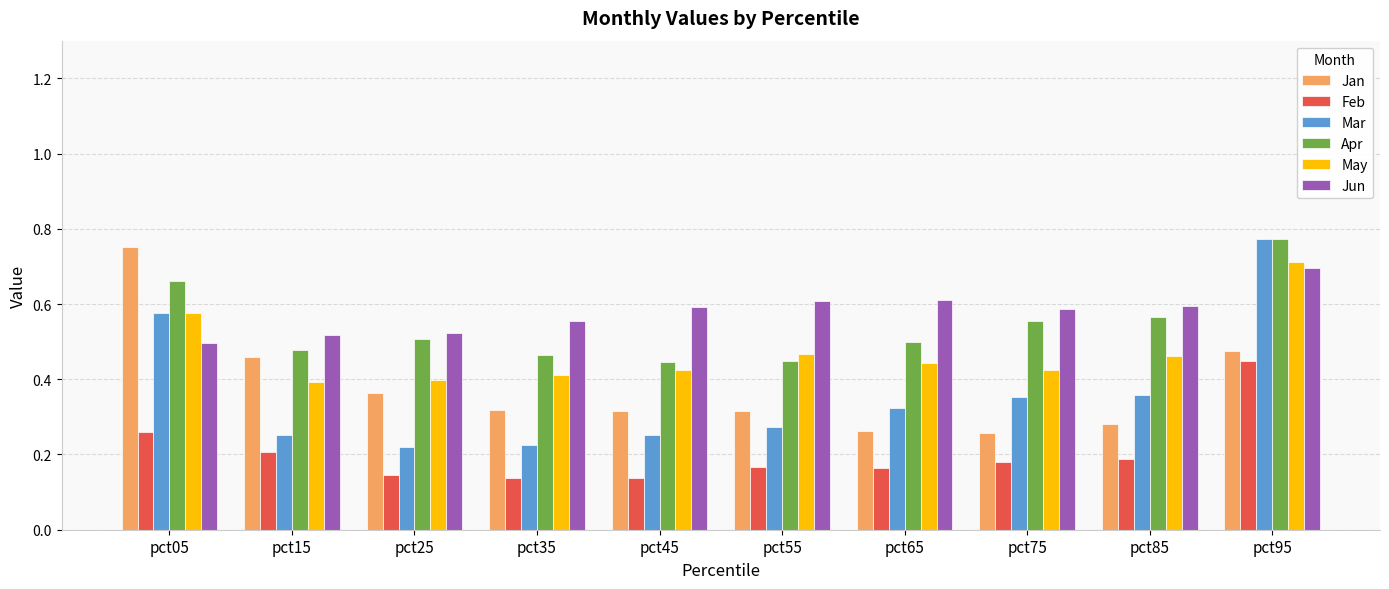

Is the value of Jun at pct55 greater than the value of Jan at pct75?

Yes